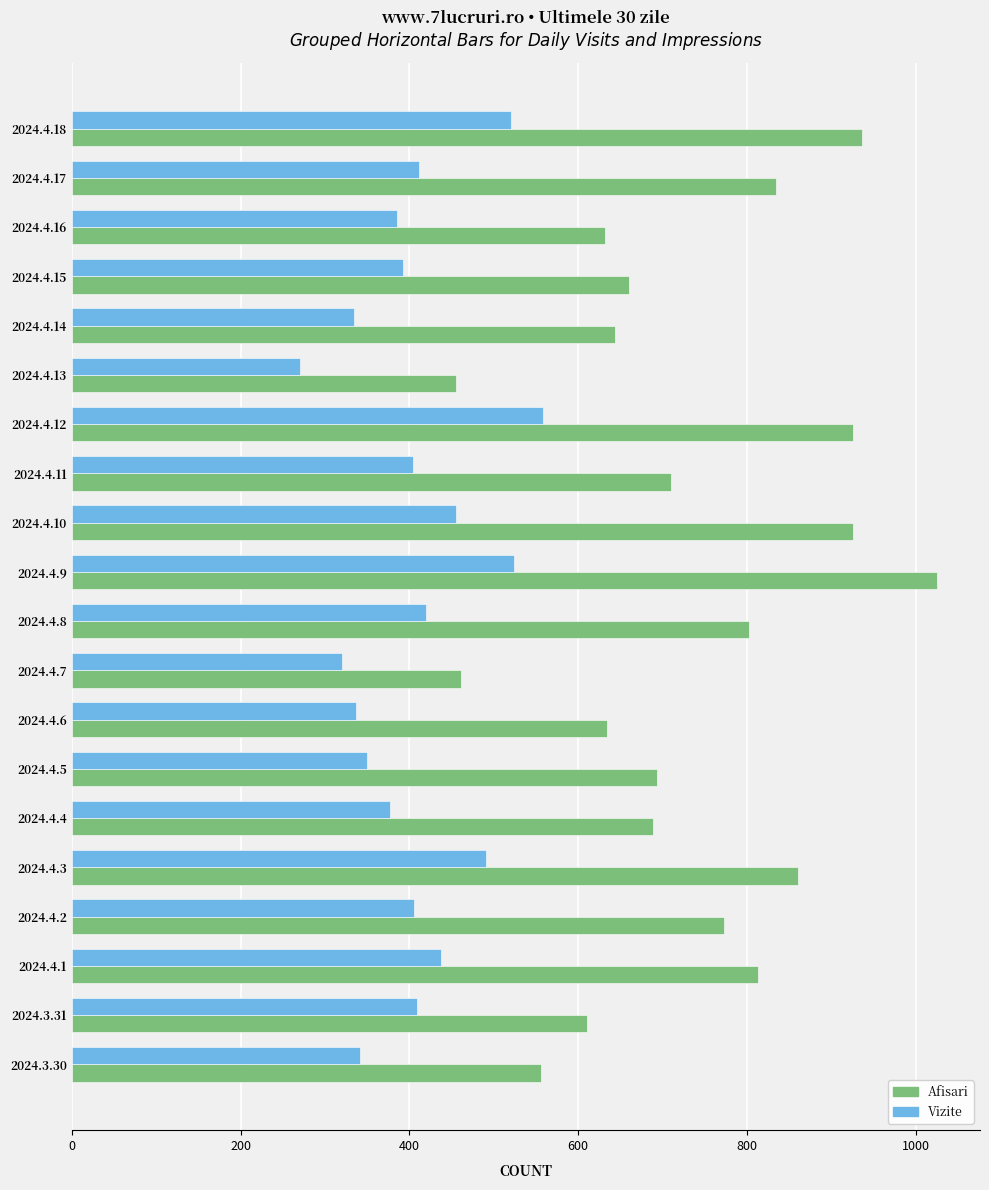

At which category is the sum across all series the highest?

9